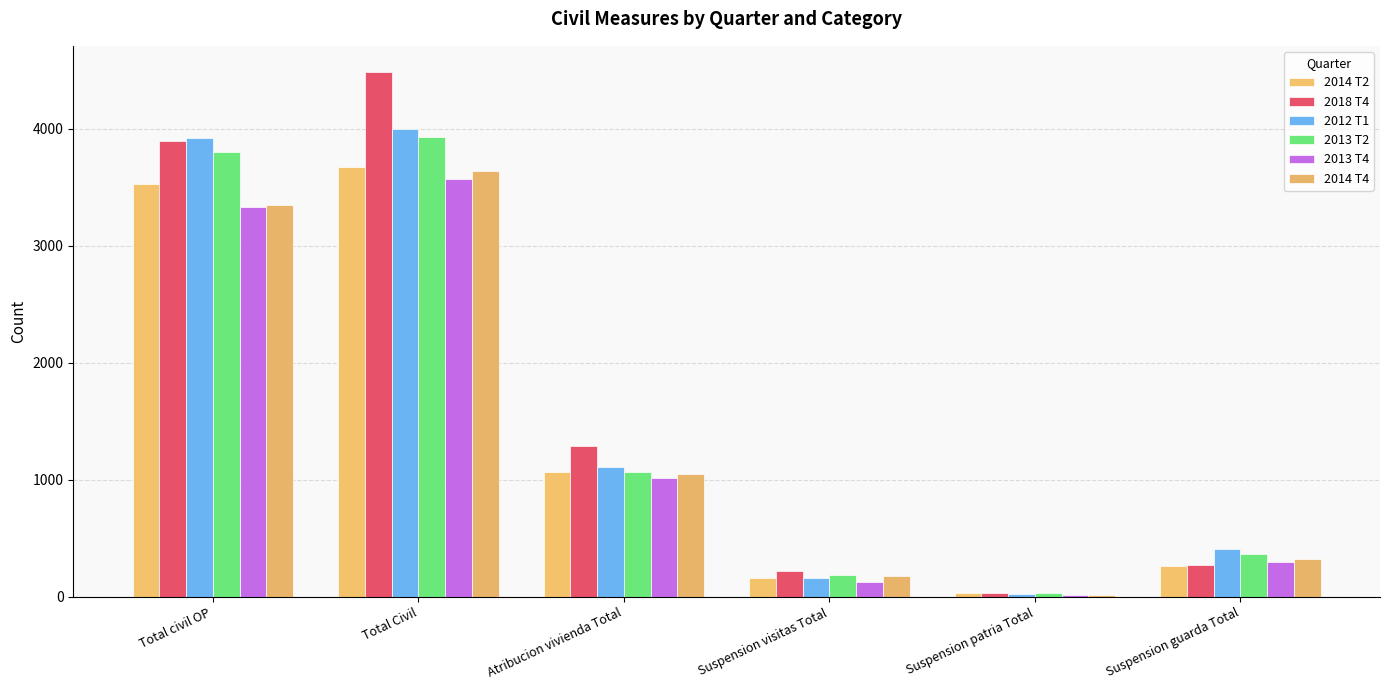

What is the minimum value for 2014 T2?

30